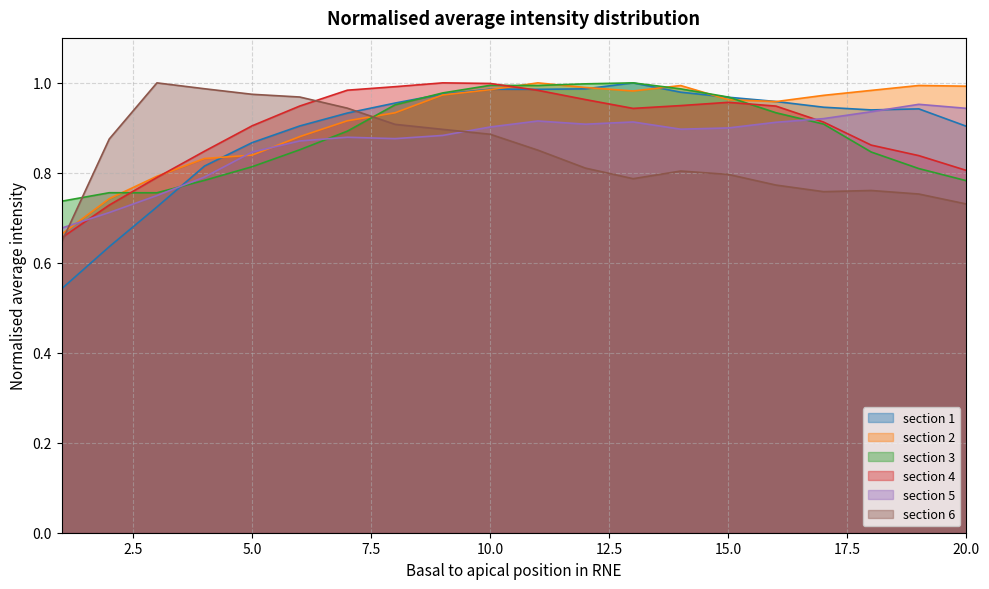

True or false: section 3 has a value of 1.7 at 12.

False